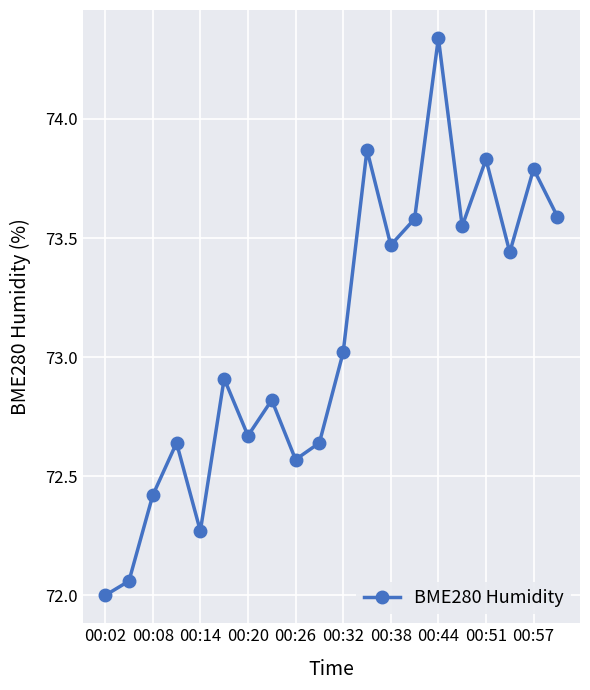

What is the smallest value displayed?

72.0